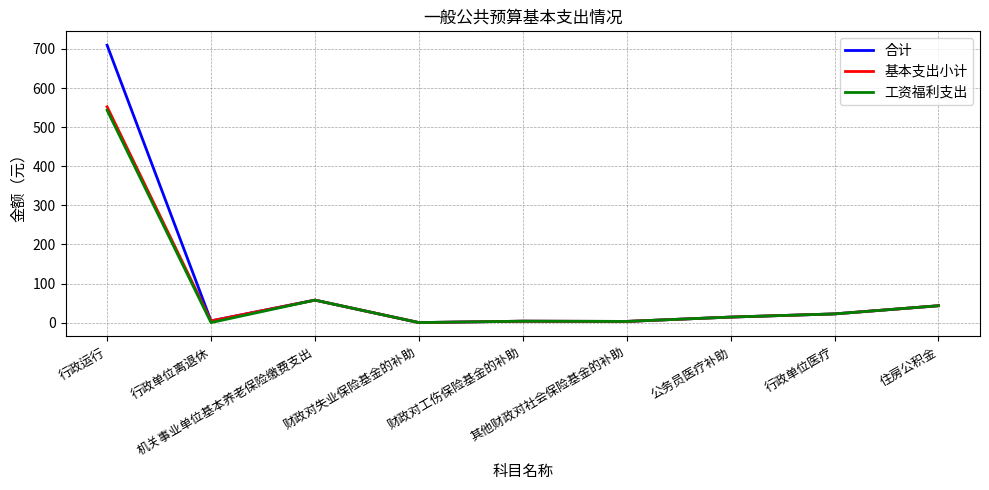

Which series has the widest spread of values?

合计